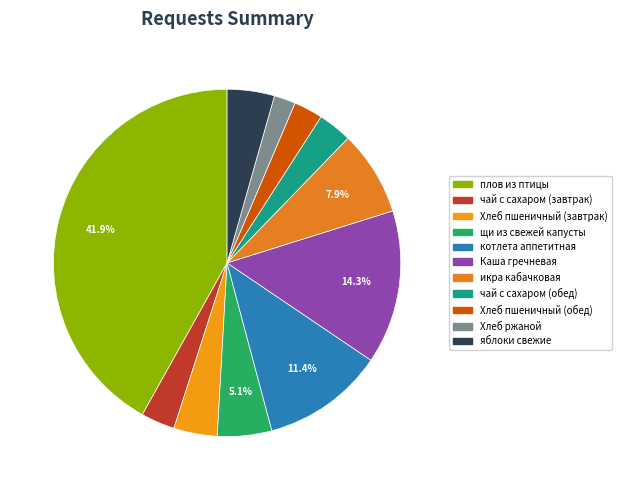

True or false: котлета аппетитная accounts for 11% of the total.

True